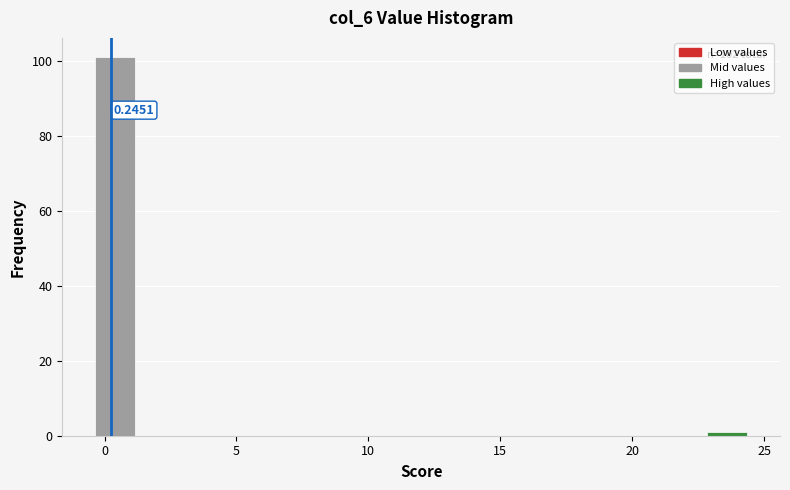

Read against the x-axis, roughly where is the centre of the tallest bar?

0.5